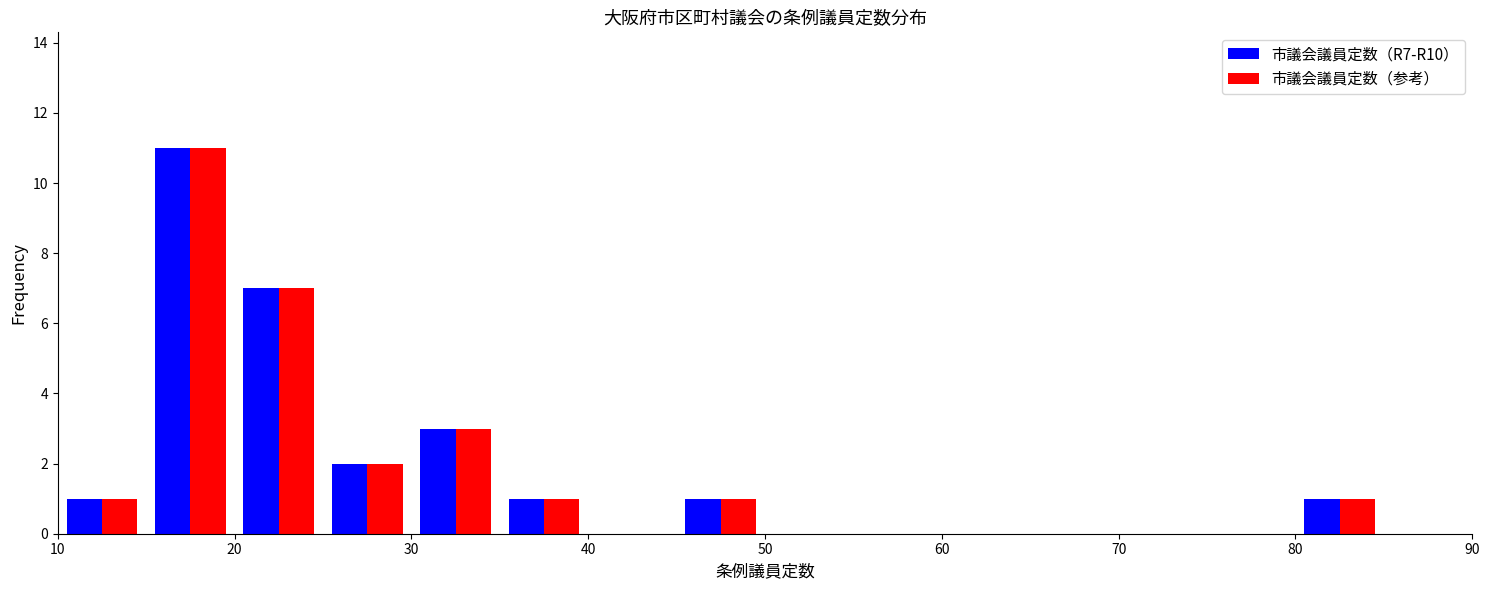

What is the height of the 市議会議員定数（R7-R10） bar covering 25 to 30 on the x-axis? The values are not printed on the chart, so give them approximately, as read against the axis.

2